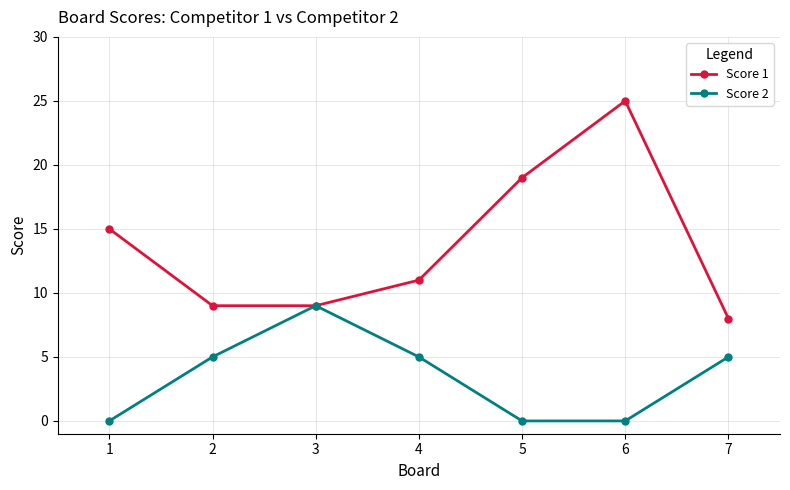

Reading right to left, transcribe all the data shown in this chart.

Score 1: 8	25	19	11	9	9	15
Score 2: 5	0	0	5	9	5	0